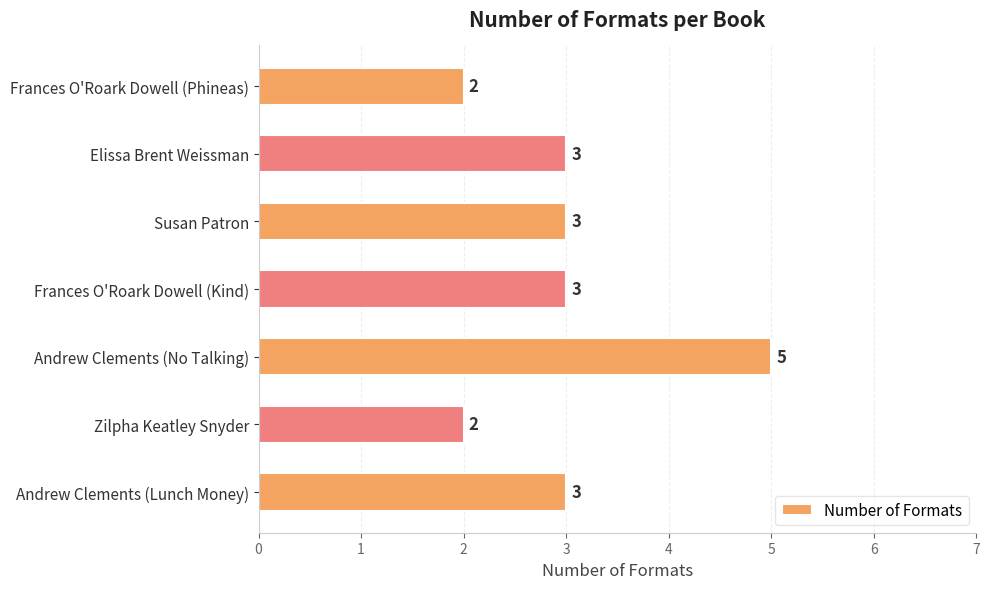

What is the value of the 6th bar from the top?

2